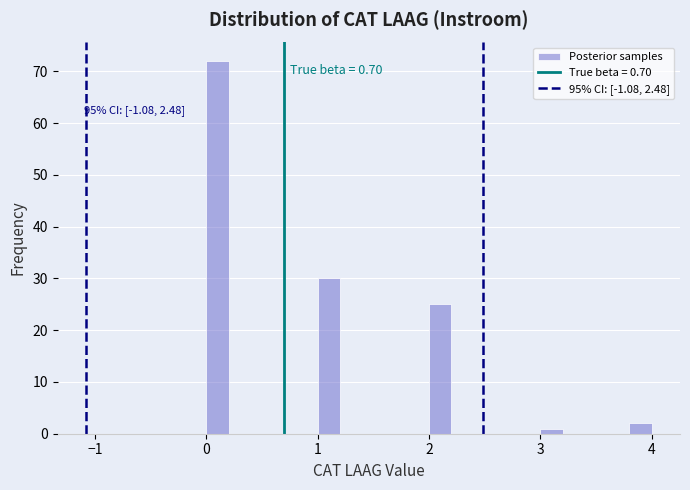

Around what value on the x-axis is the tallest bar? Give the approximate position of its centre, as read against the axis.

0.1